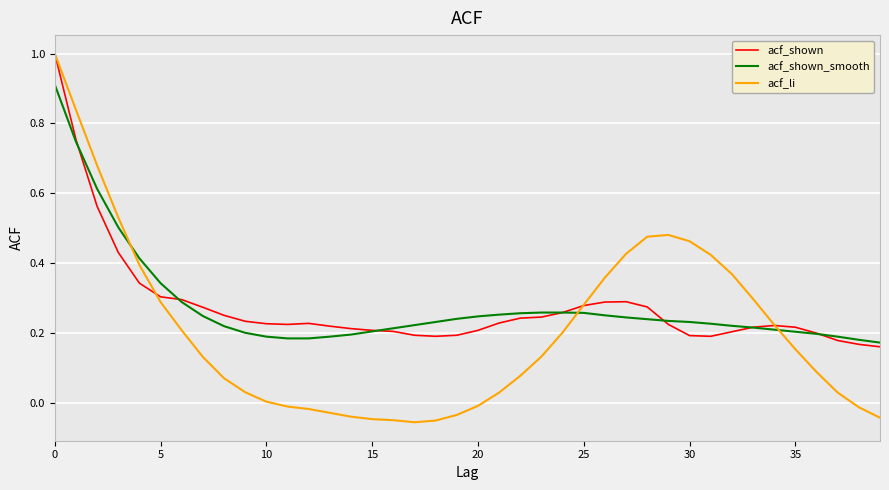

What is the highest value of the acf_shown series?

1.0